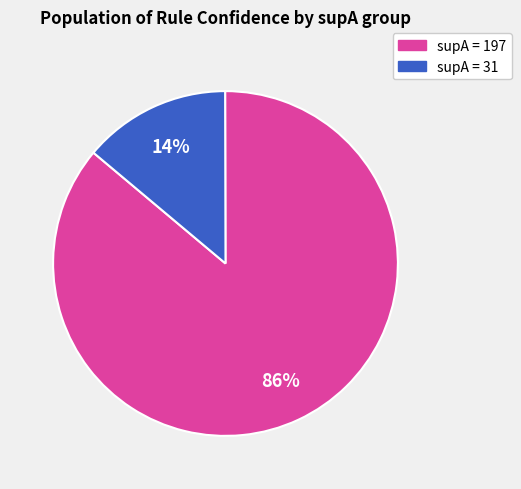

To the nearest percent, what is the average slice percentage?

50%